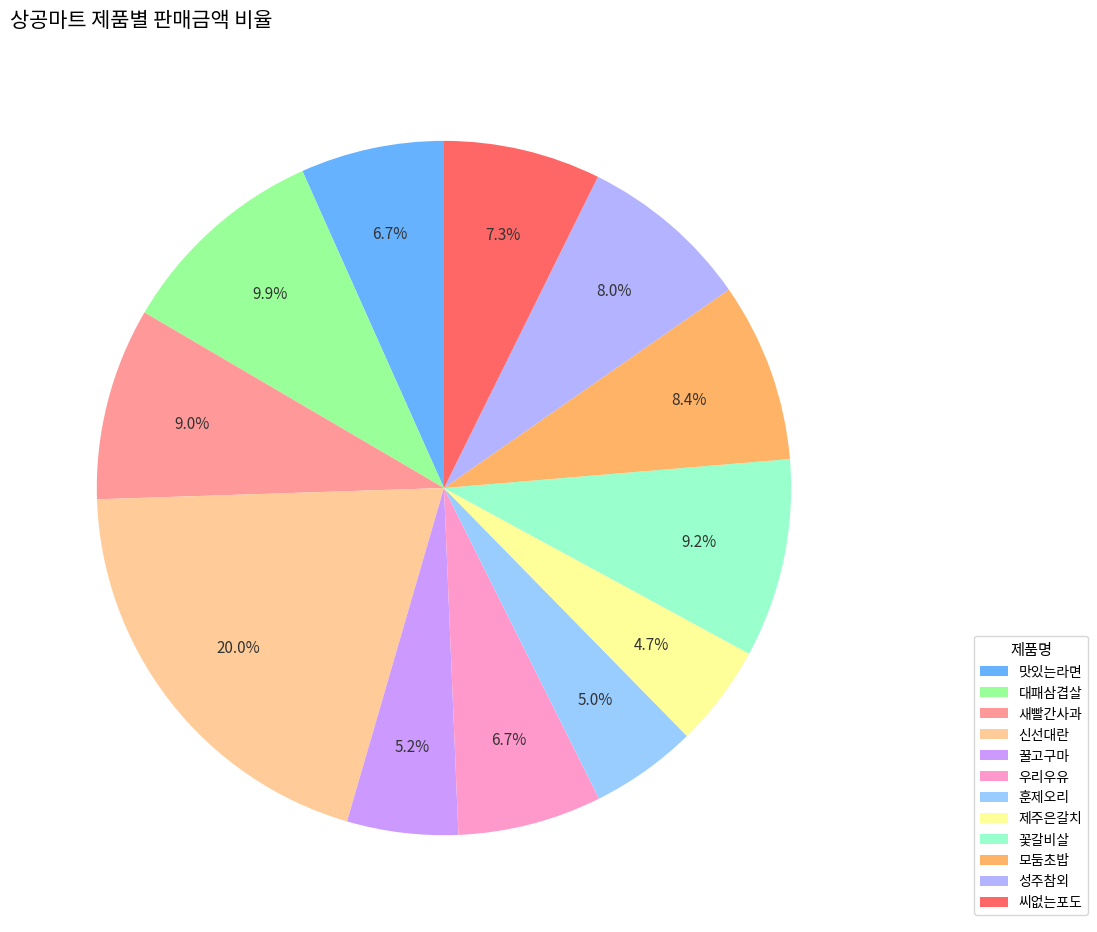

To the nearest percent, what is the difference between the 새빨간사과 and 훈제오리 slice percentages?

4%